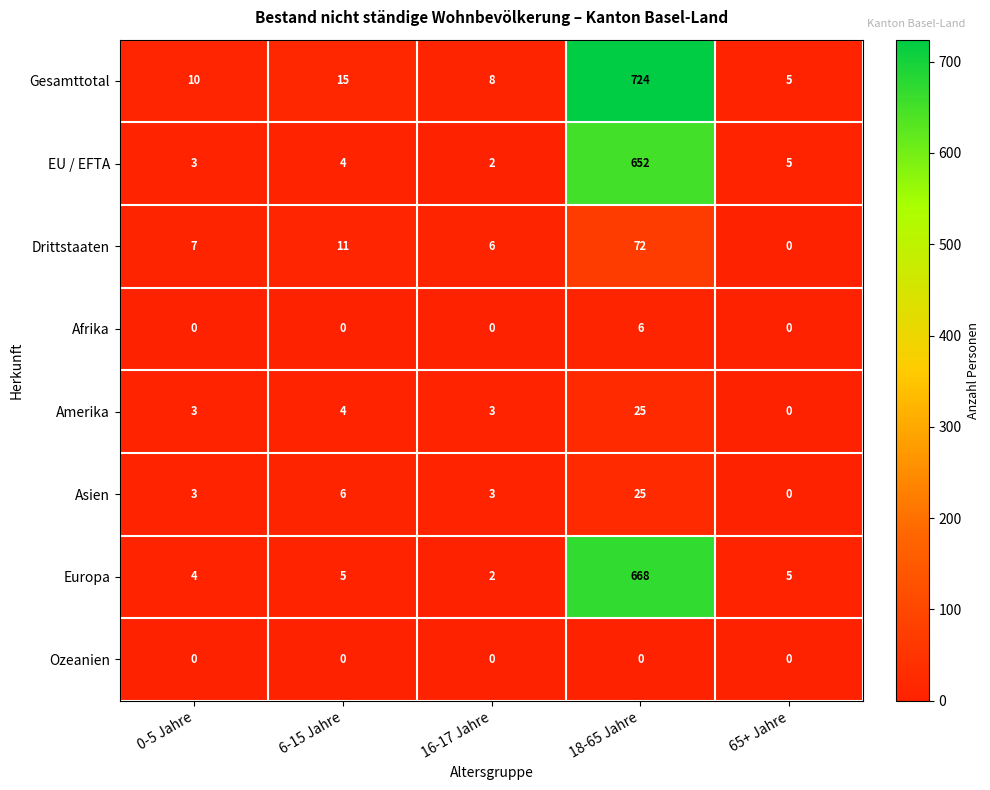

At how many categories does at least one series exceed 507?

1